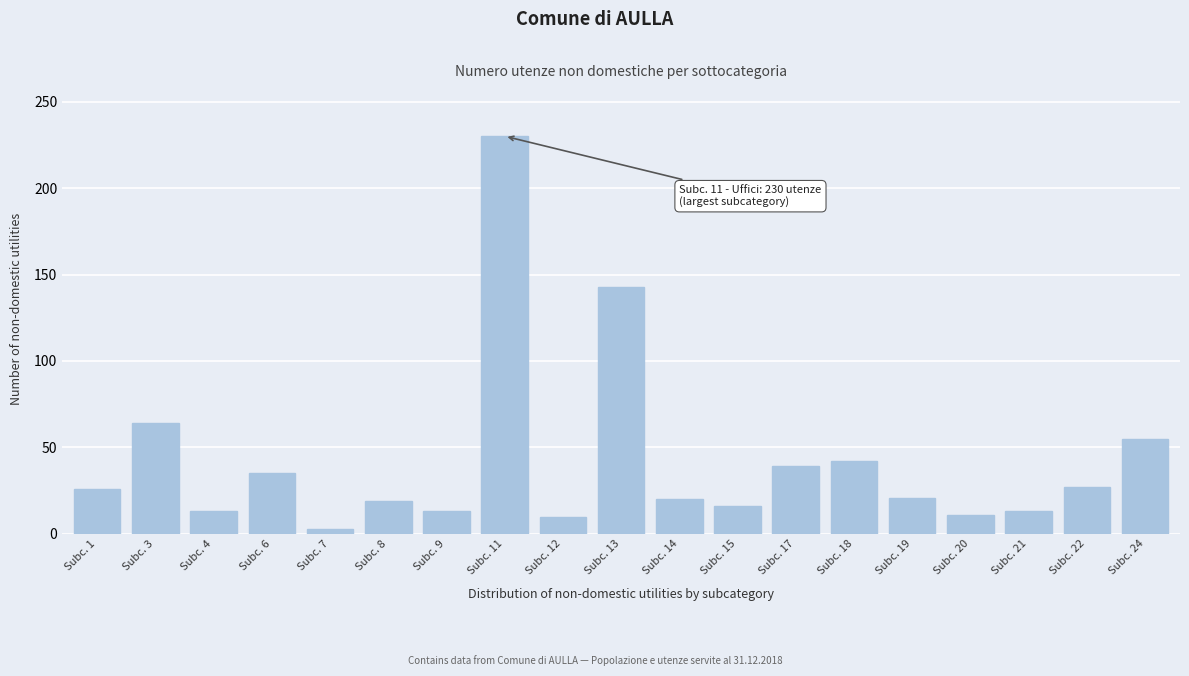

At which label is the value closest to 116?

Subc. 13